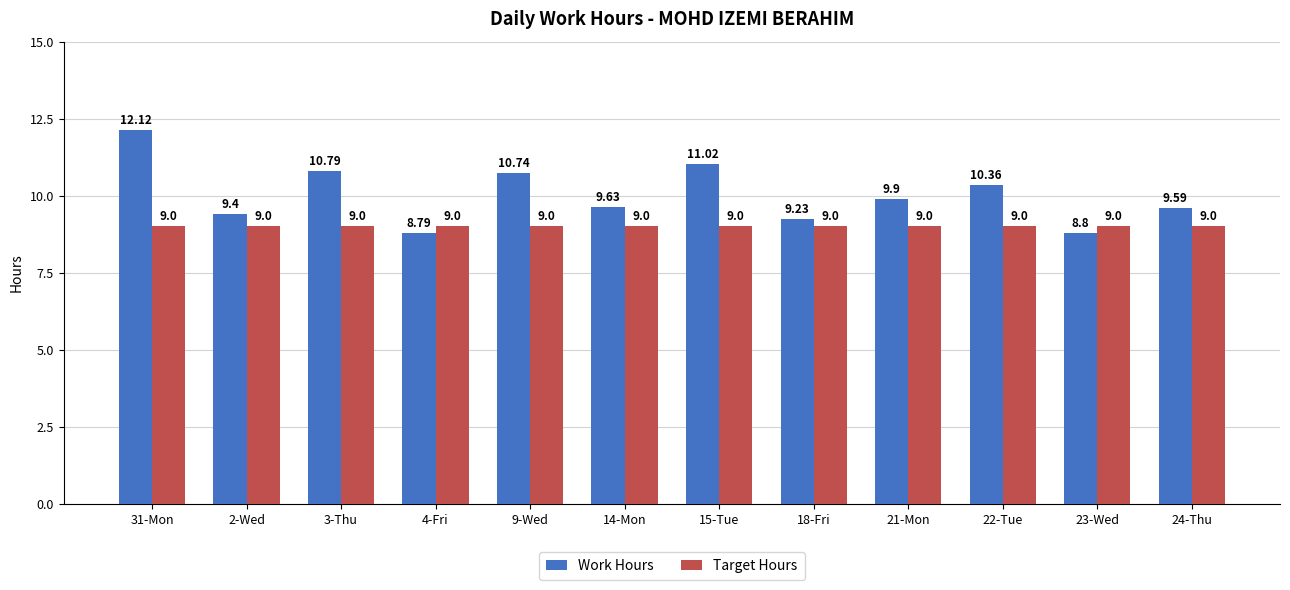

At which label does Work Hours first exceed 9?

31-Mon